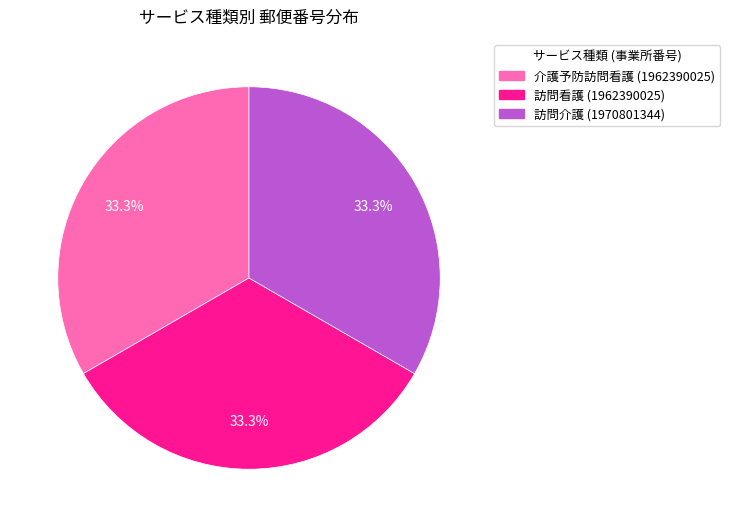

To the nearest percent, what percentage of the pie is 訪問看護?

33%